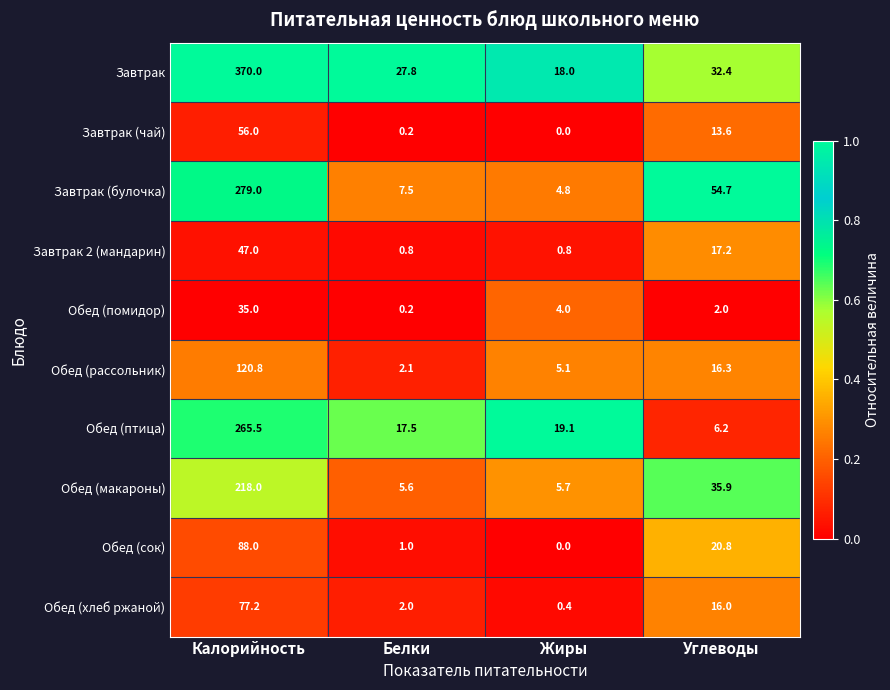

What is the sum of all Обед (макароны) values?

265.2